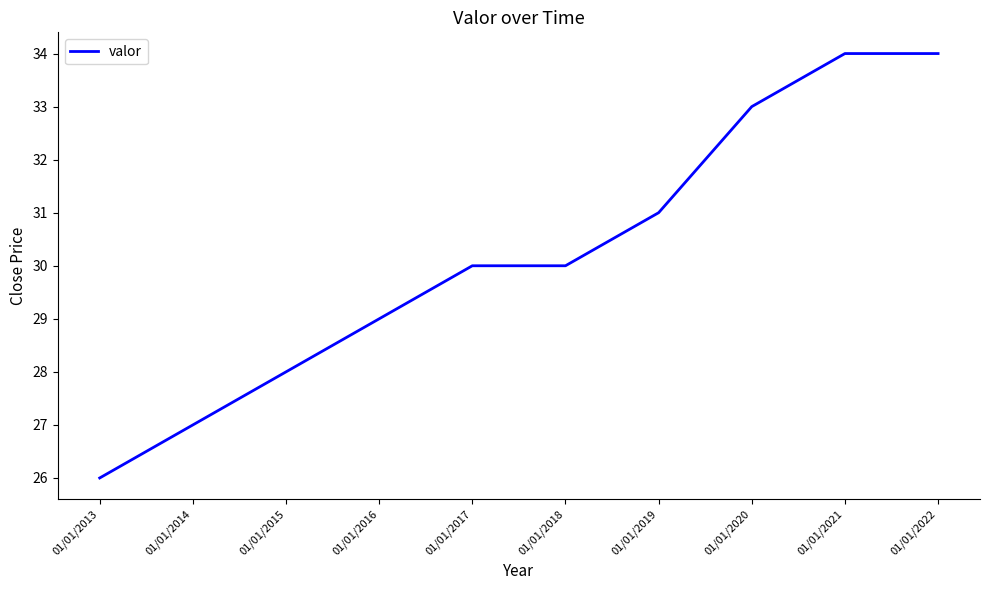

Count the values in the range 28 to 33.

6